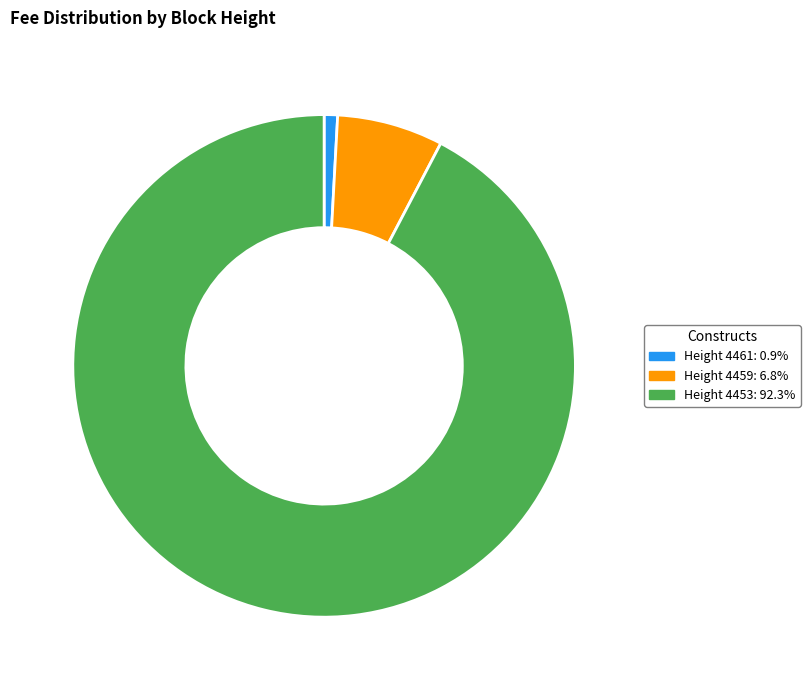

Is there a majority slice in this chart?

Yes